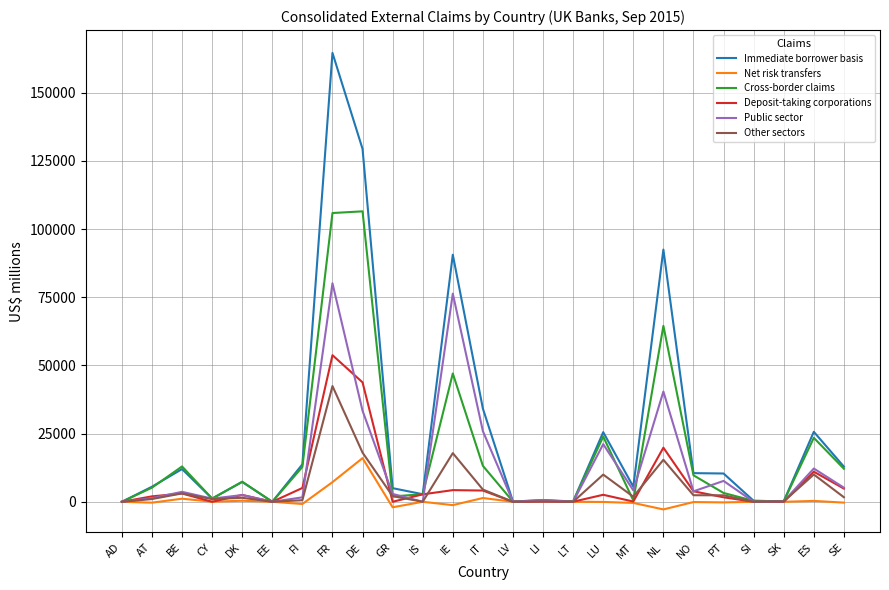

What is the spread (max minus min) of values at DE?

113402